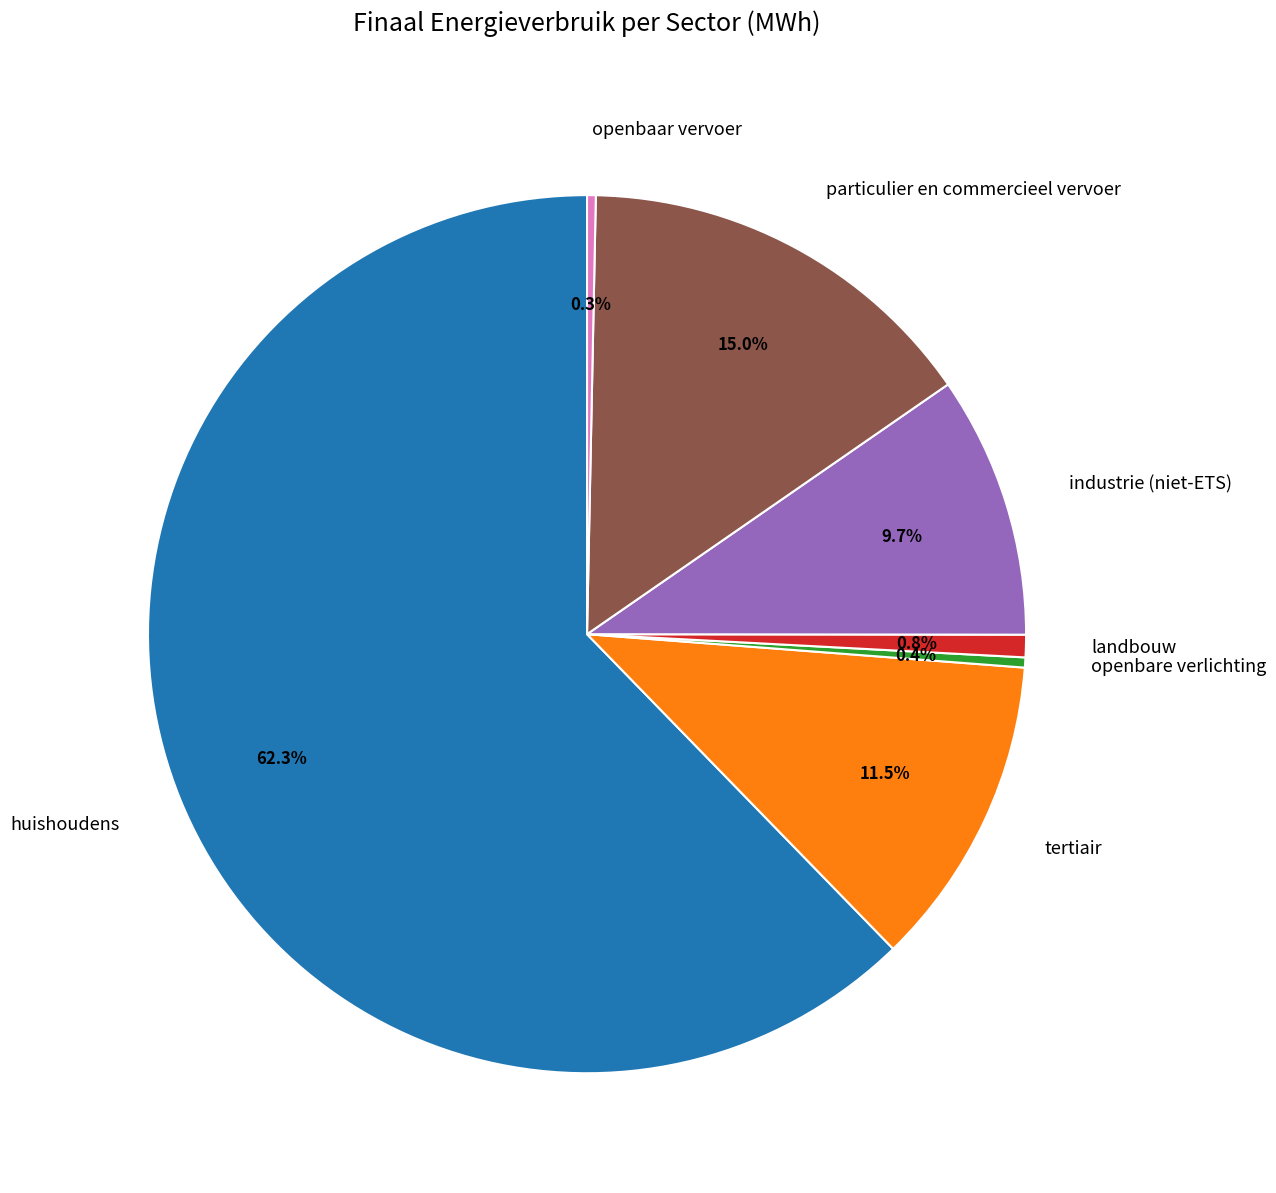

Does any single category account for the majority?

Yes